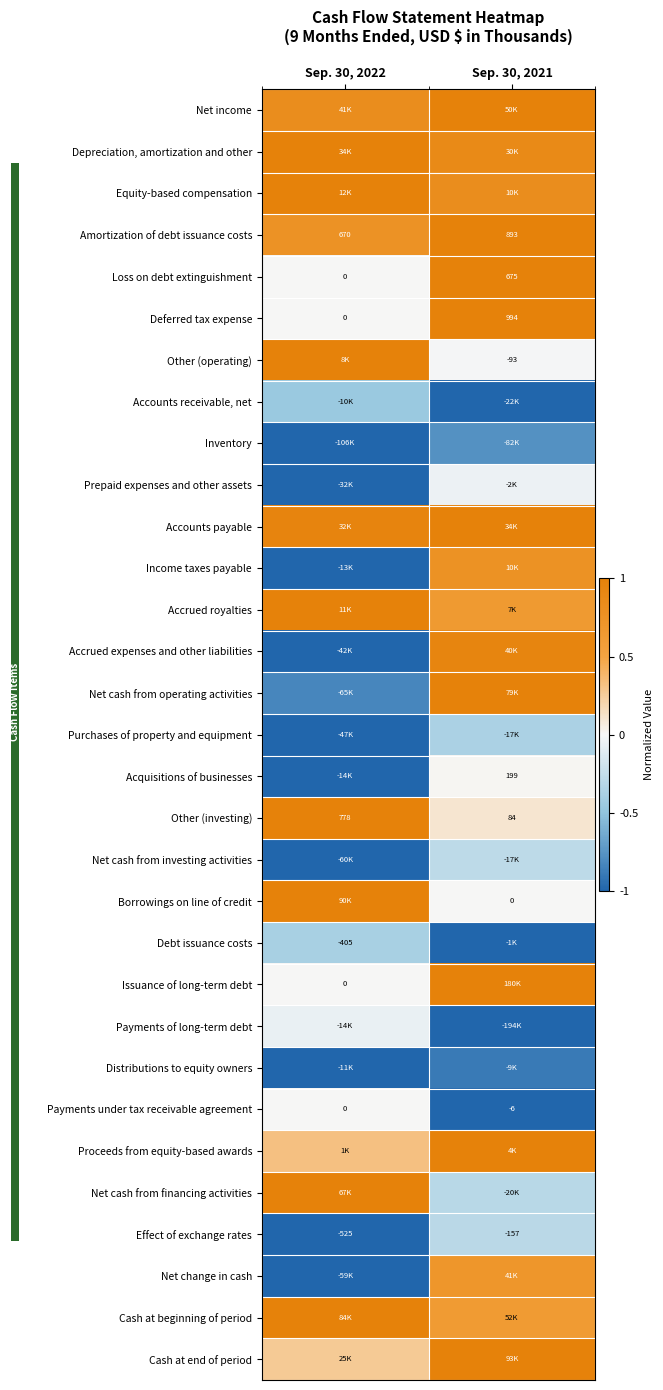

At how many categories does at least one series exceed 0?

2